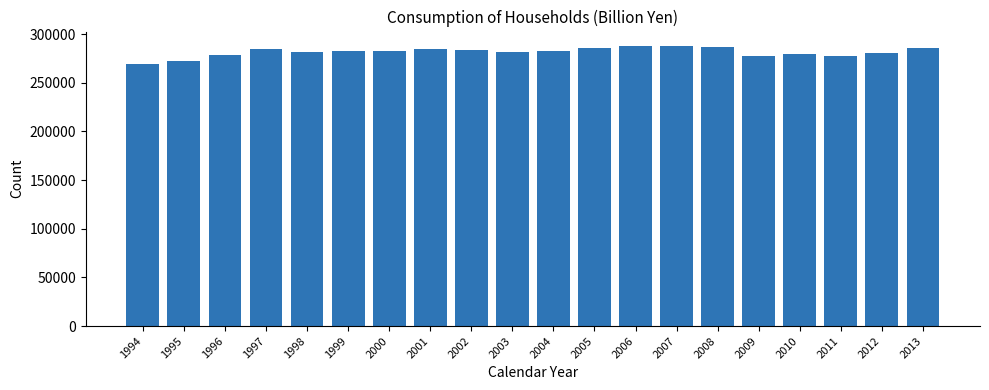

What is the ratio of the value at 2000 to the value at 2010?

1.0